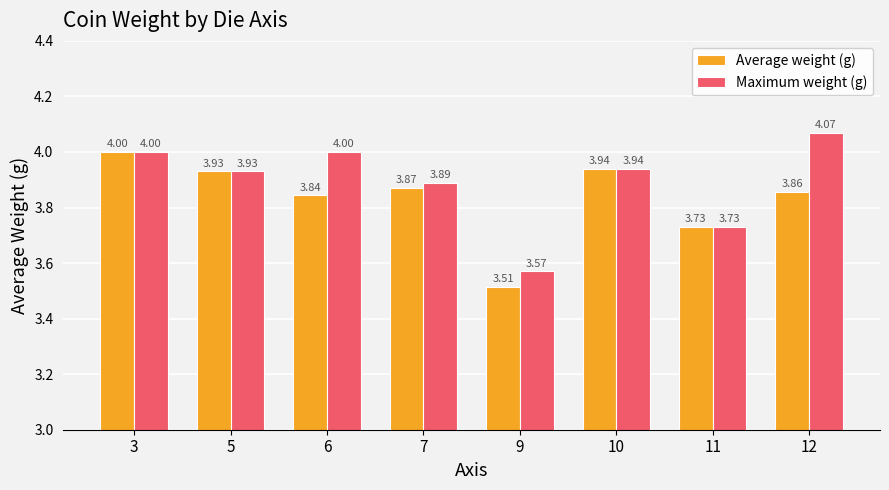

At how many categories does at least one series exceed 3?

8